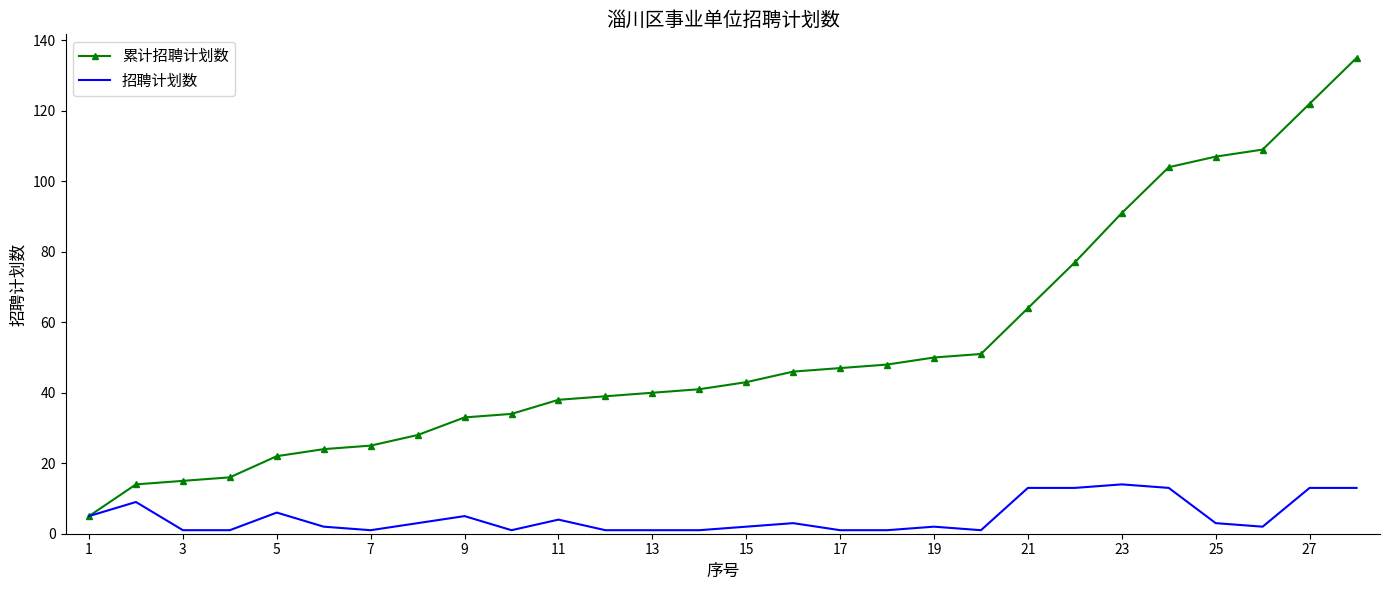

Rank the series by their maximum value, from highest to lowest.

累计招聘计划数, 招聘计划数